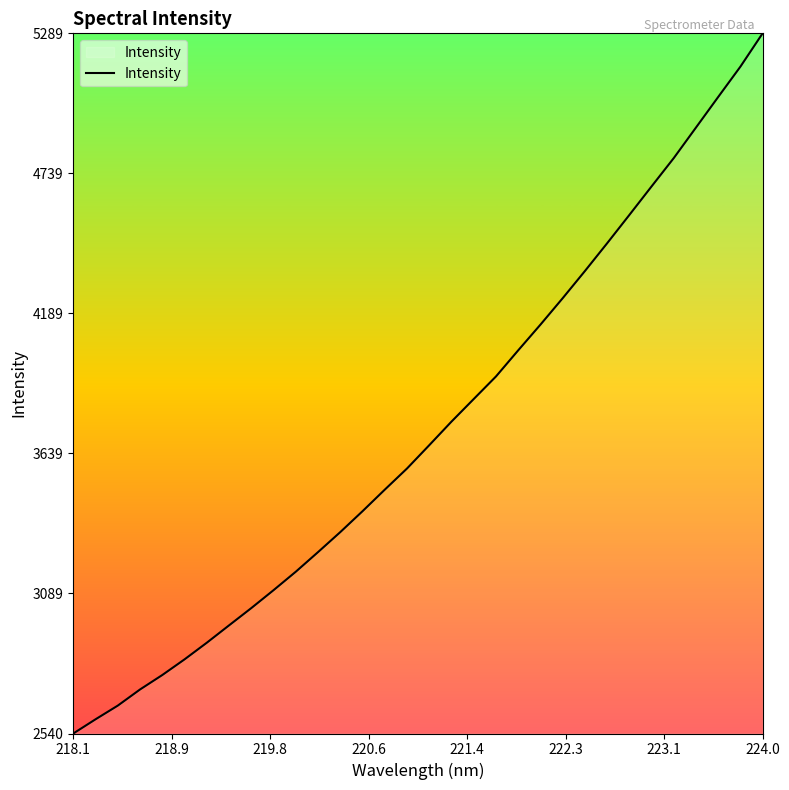

What is the difference between the maximum and minimum values?

2749.3